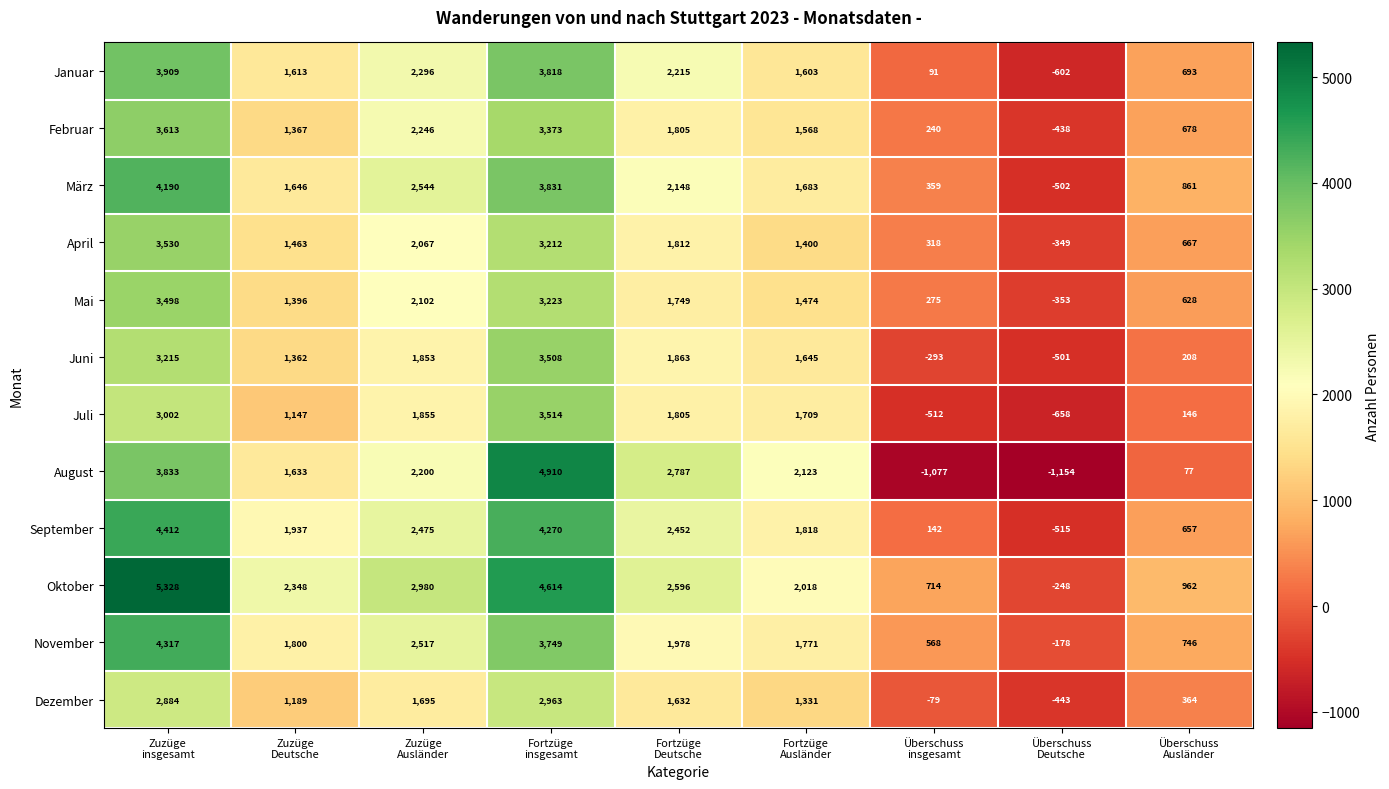

Which series has the largest total across all categories?

Oktober